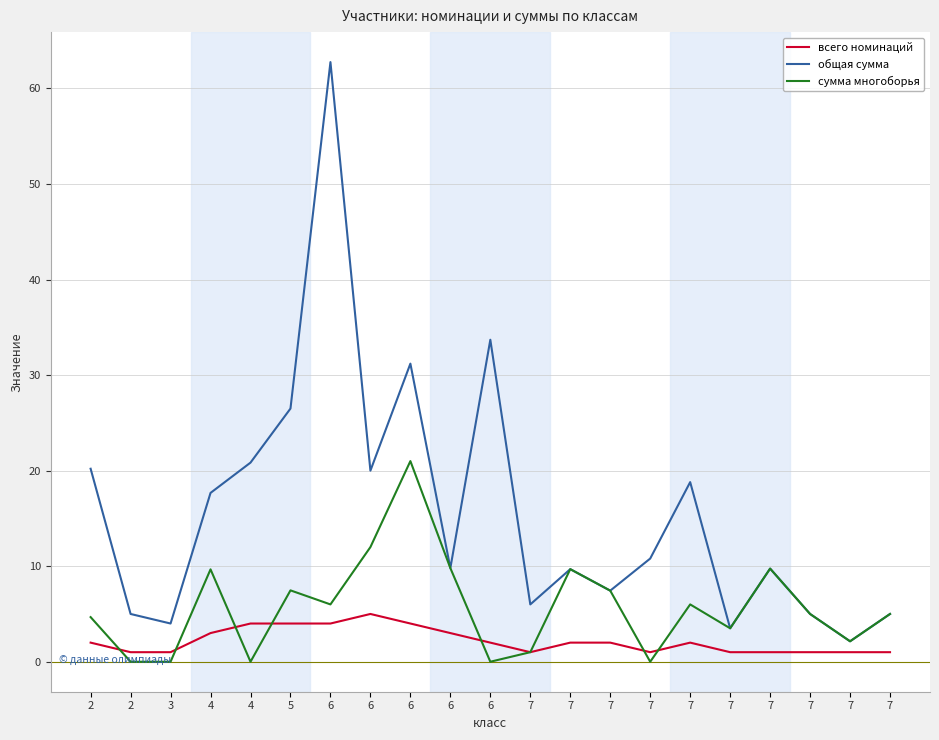

What are all the series names shown in the legend?

всего номинаций, общая сумма, сумма многоборья